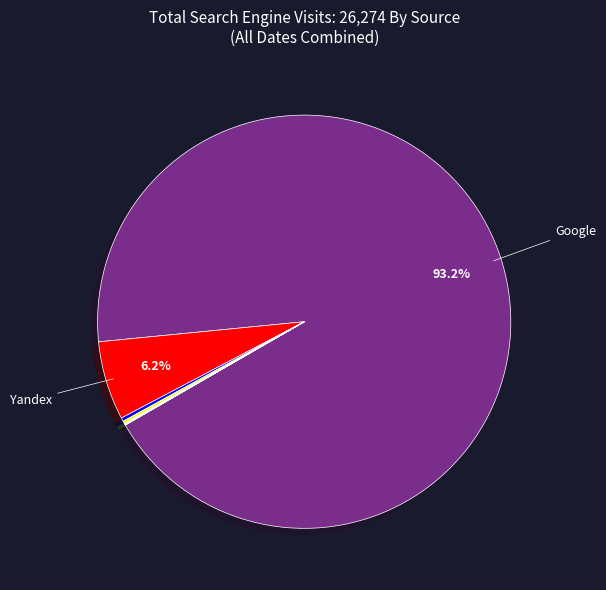

Is there a majority slice in this chart?

Yes